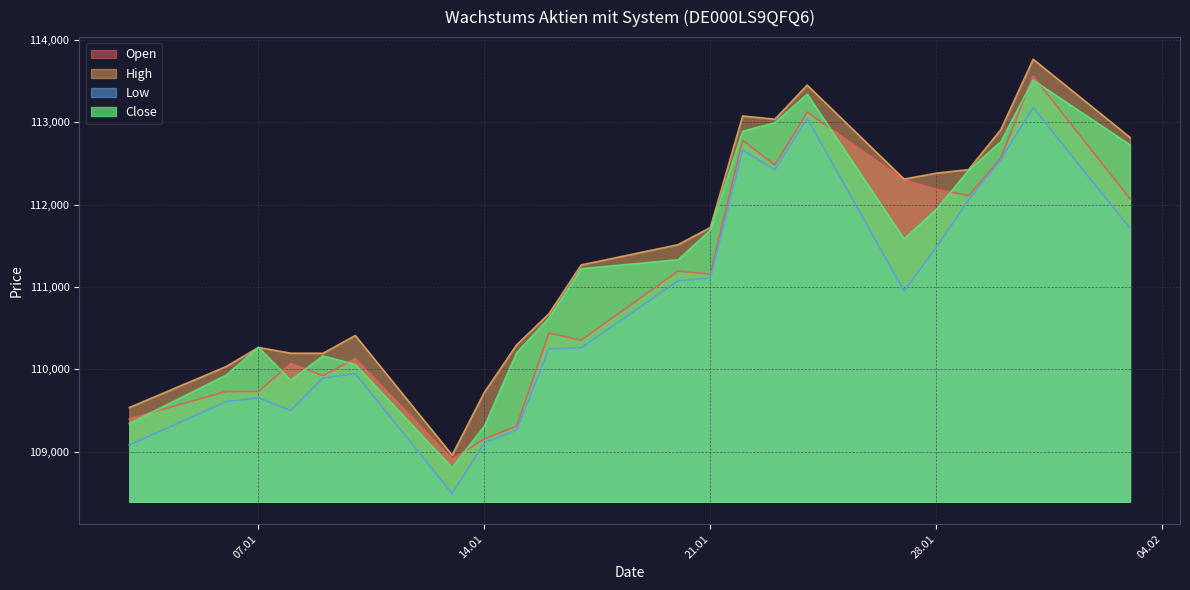

At how many categories does at least one series exceed 113017?

4